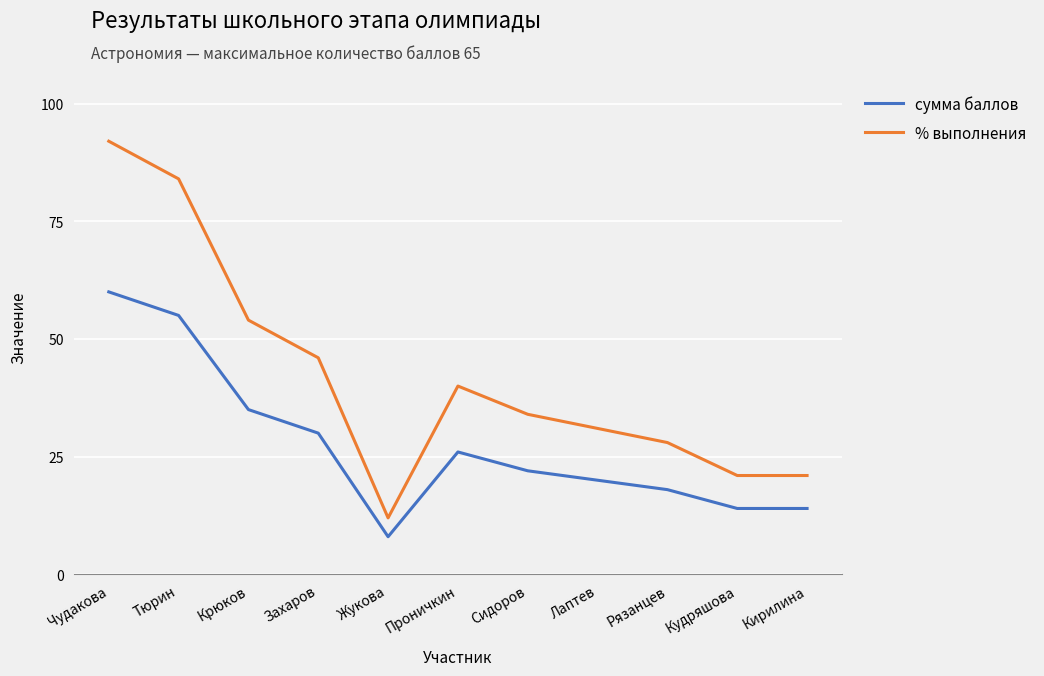

What position from the left is Проничкин?

6